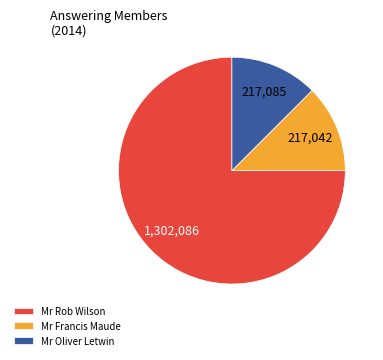

Combined, do Mr Rob Wilson and Mr Oliver Letwin account for over 50%?

Yes